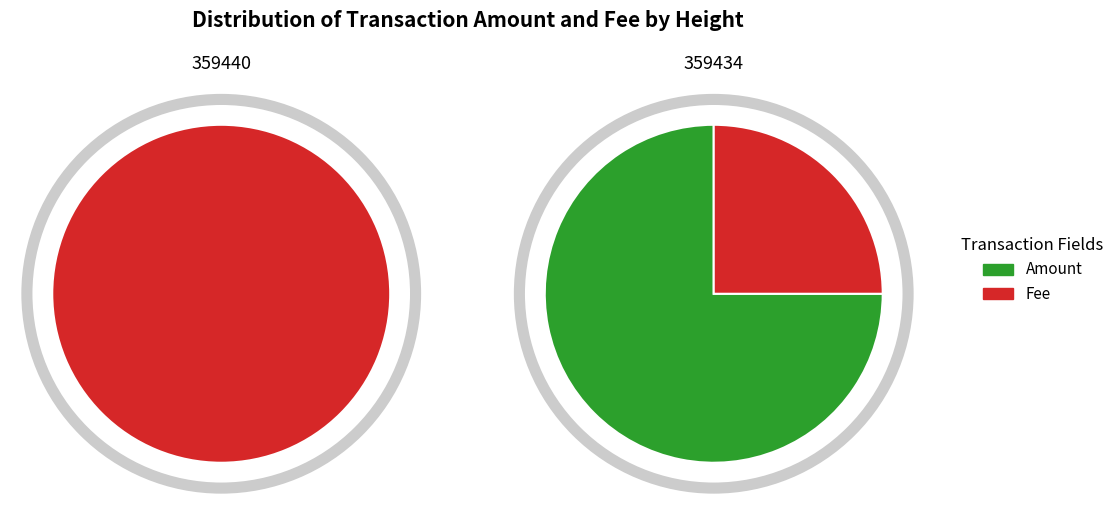

Is there any slice that represents more than half of the pie?

Yes